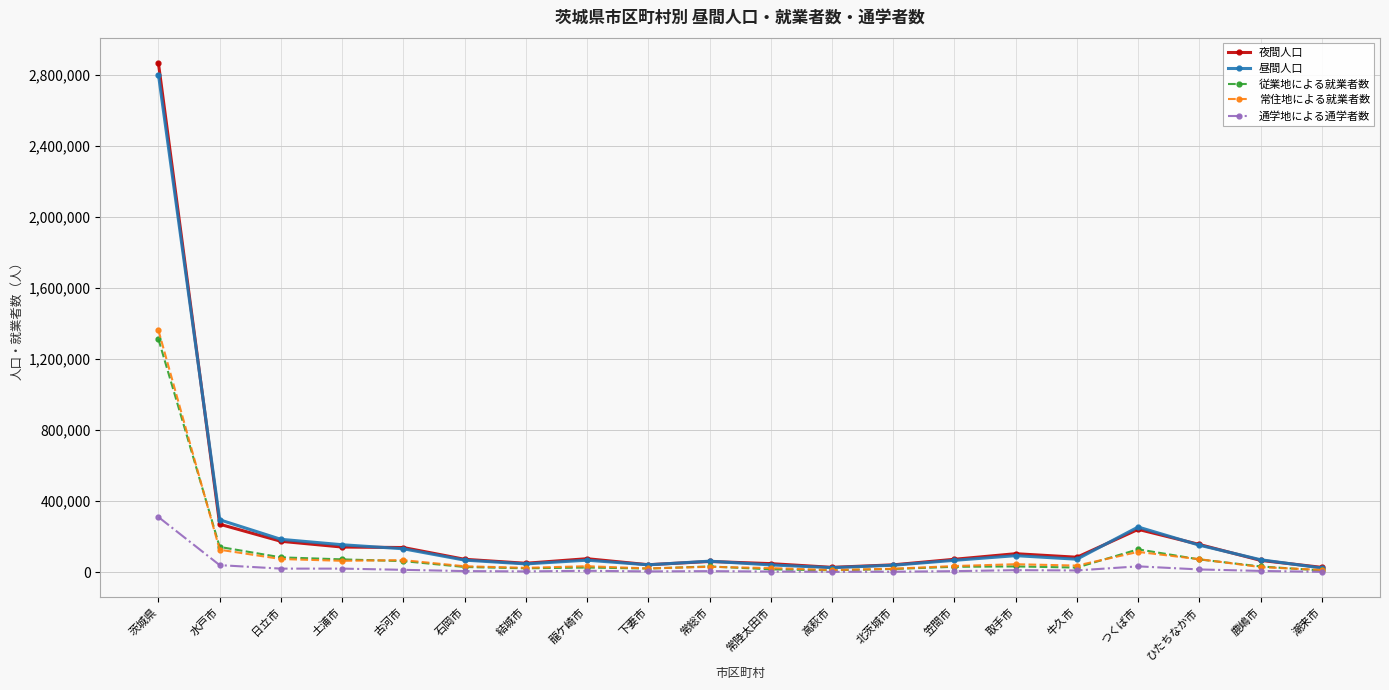

What is the maximum value for 常住地による就業者数?

1362952